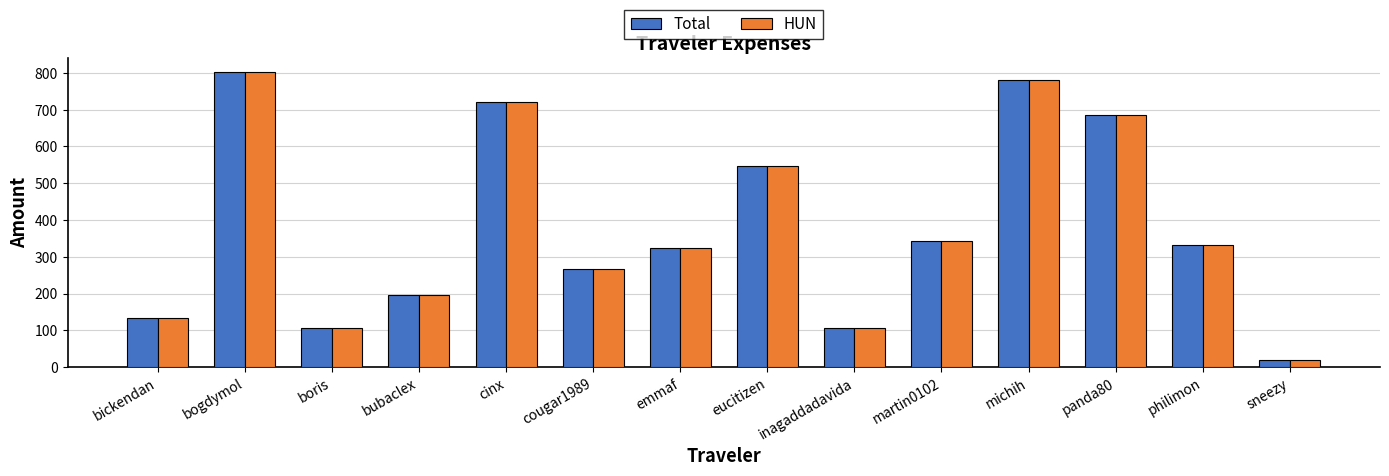

At how many categories does at least one series exceed 510?

5